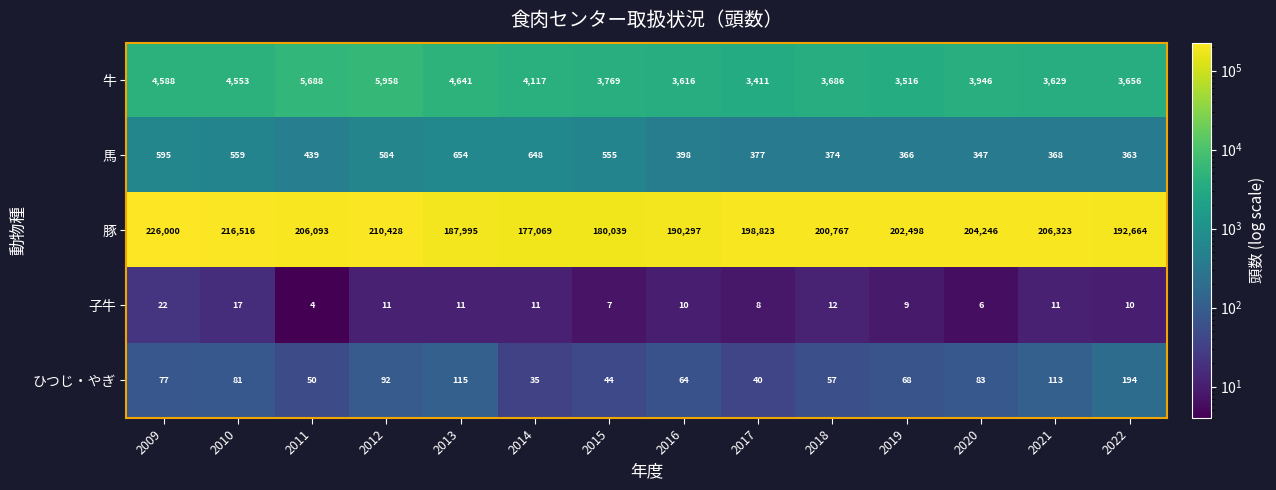

What is the sum of the 子牛 values at 2013 and 2017?

19